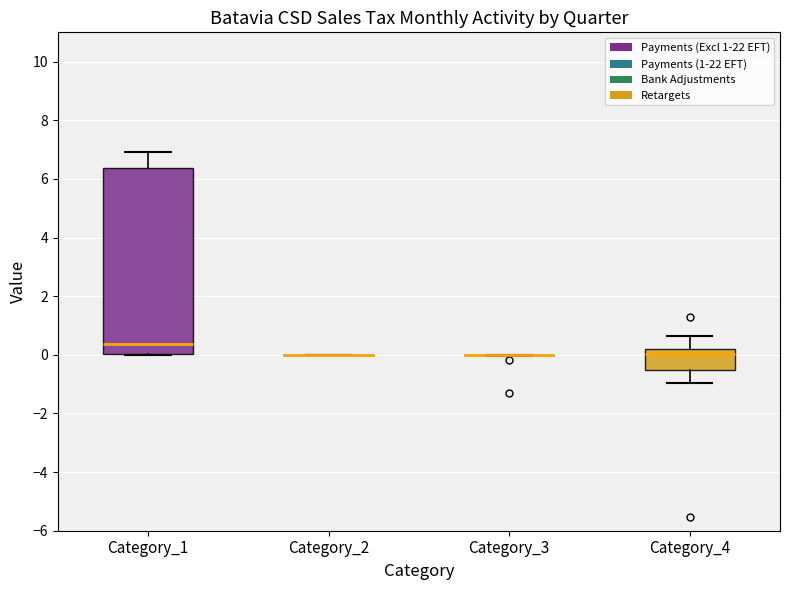

Which box is the tallest, from its lower edge to its upper edge?

Category_1